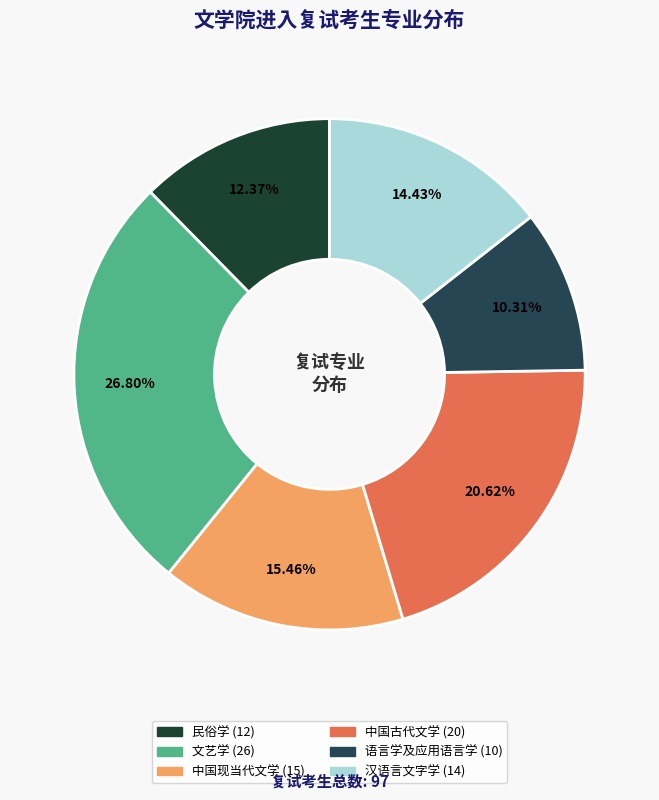

What percentage is NOT represented by 中国现当代文学?

84.5%